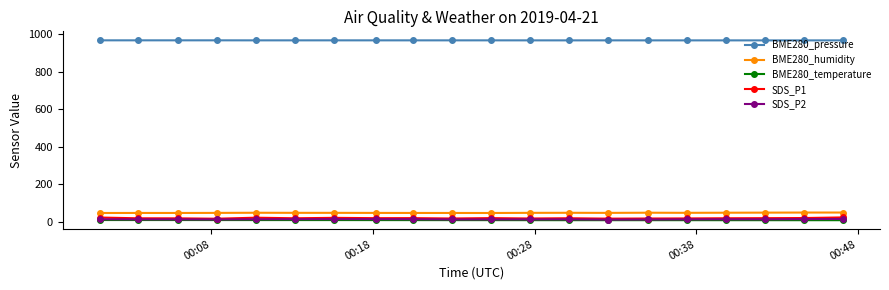

True or false: BME280_humidity has more than 0 interior local peaks.

True